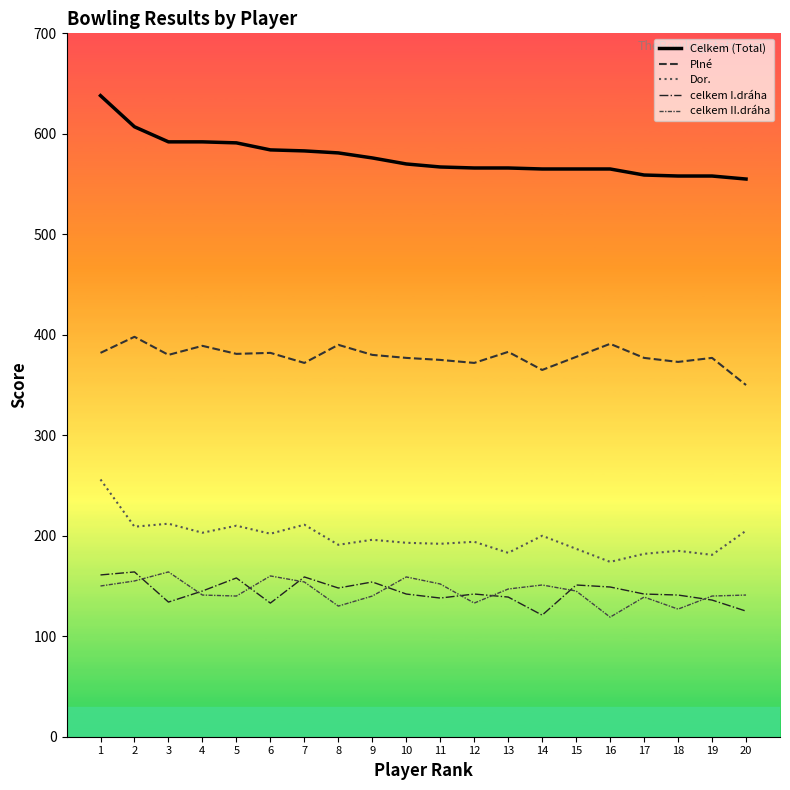

What is the average value of the celkem II.dráha series?

144